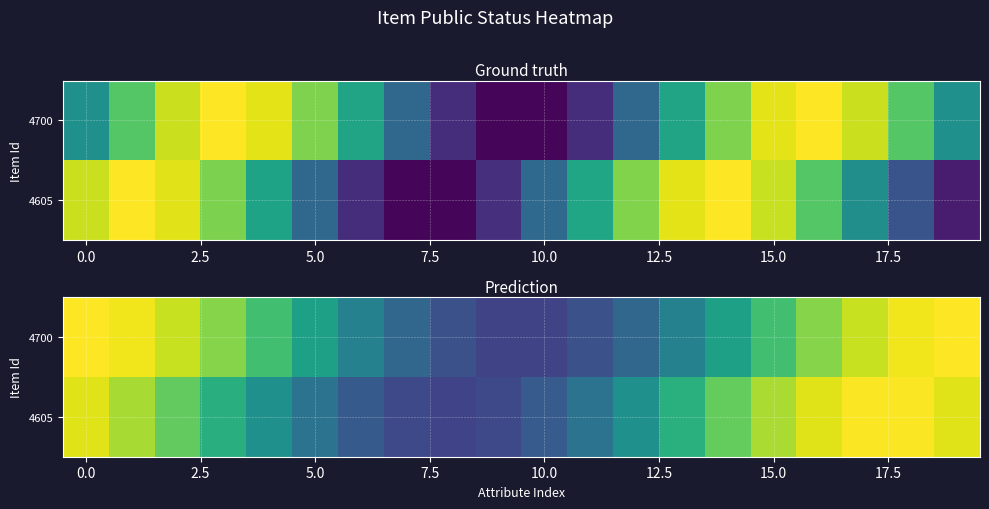

What is the approximate value of 4700 at 10.0?

0.2